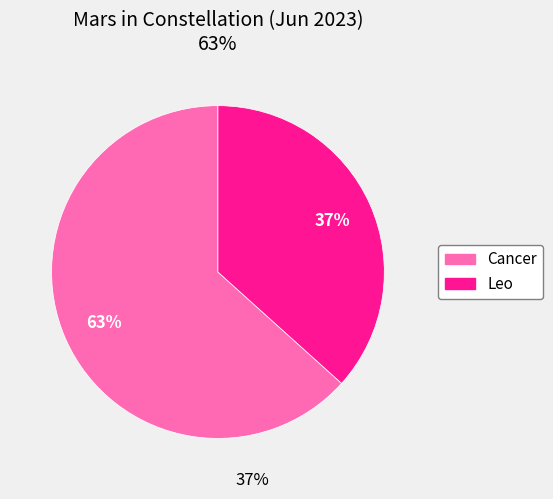

What percentage is the Cancer slice, to the nearest percent?

63%